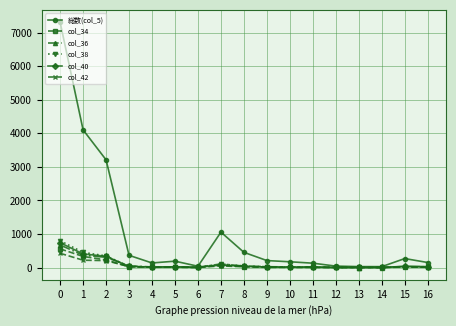

What is the value of the col_38 point at the 1st from the left?

798